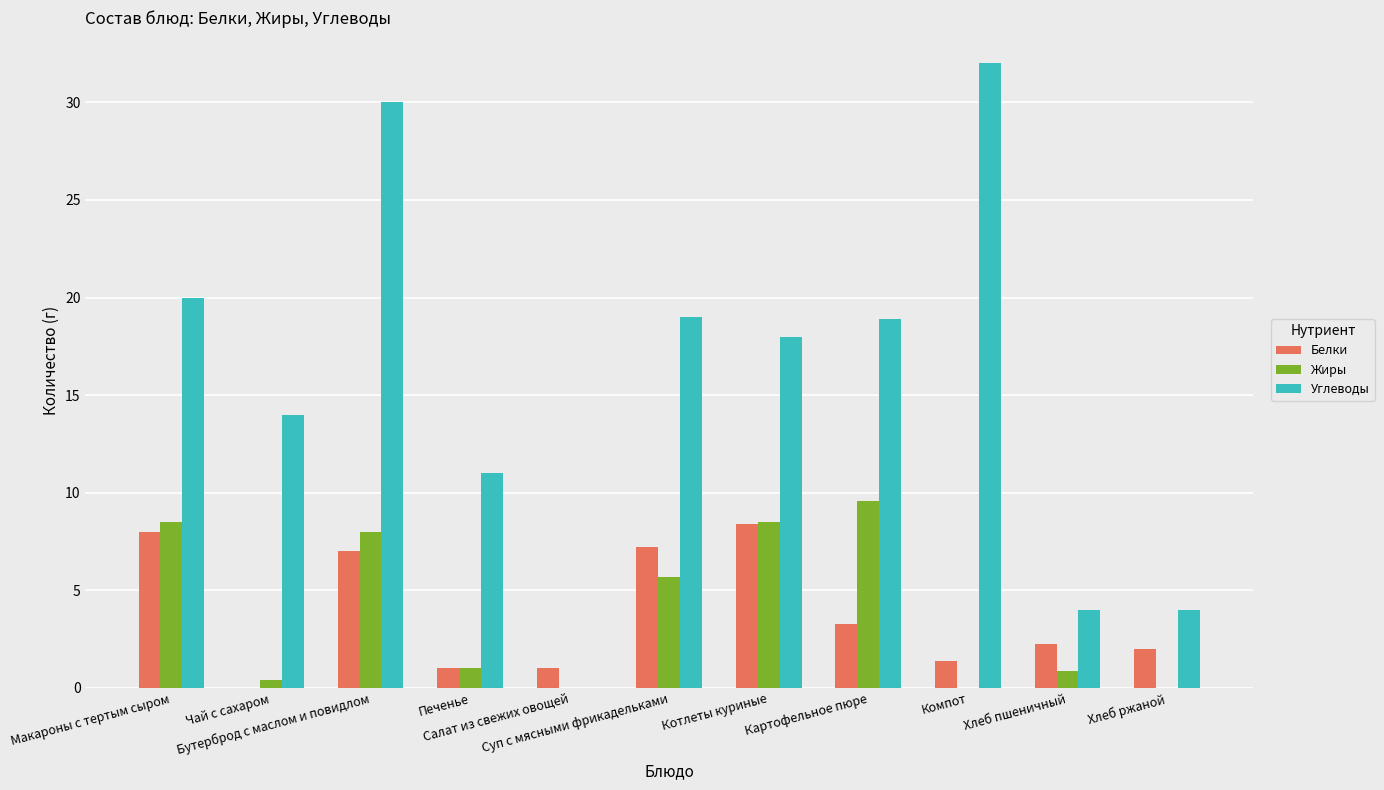

At which category is the sum across all series the highest?

Бутерброд с маслом и повидлом